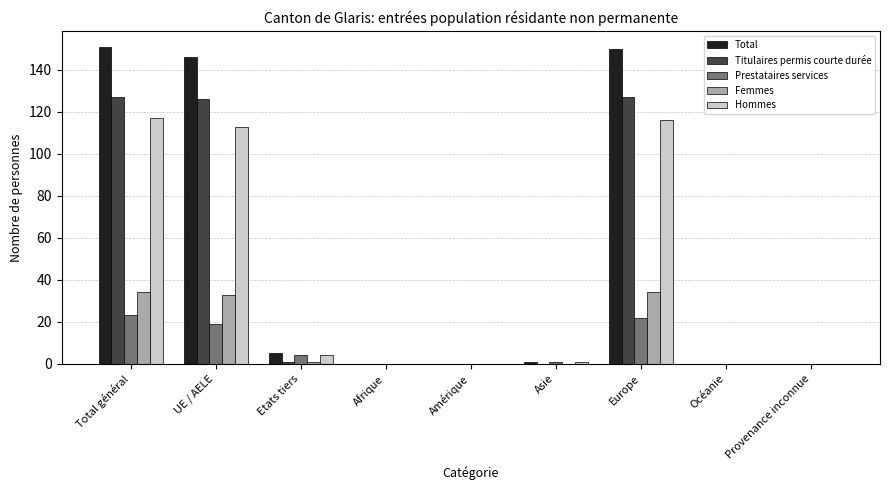

Which series has the largest total across all categories?

Total